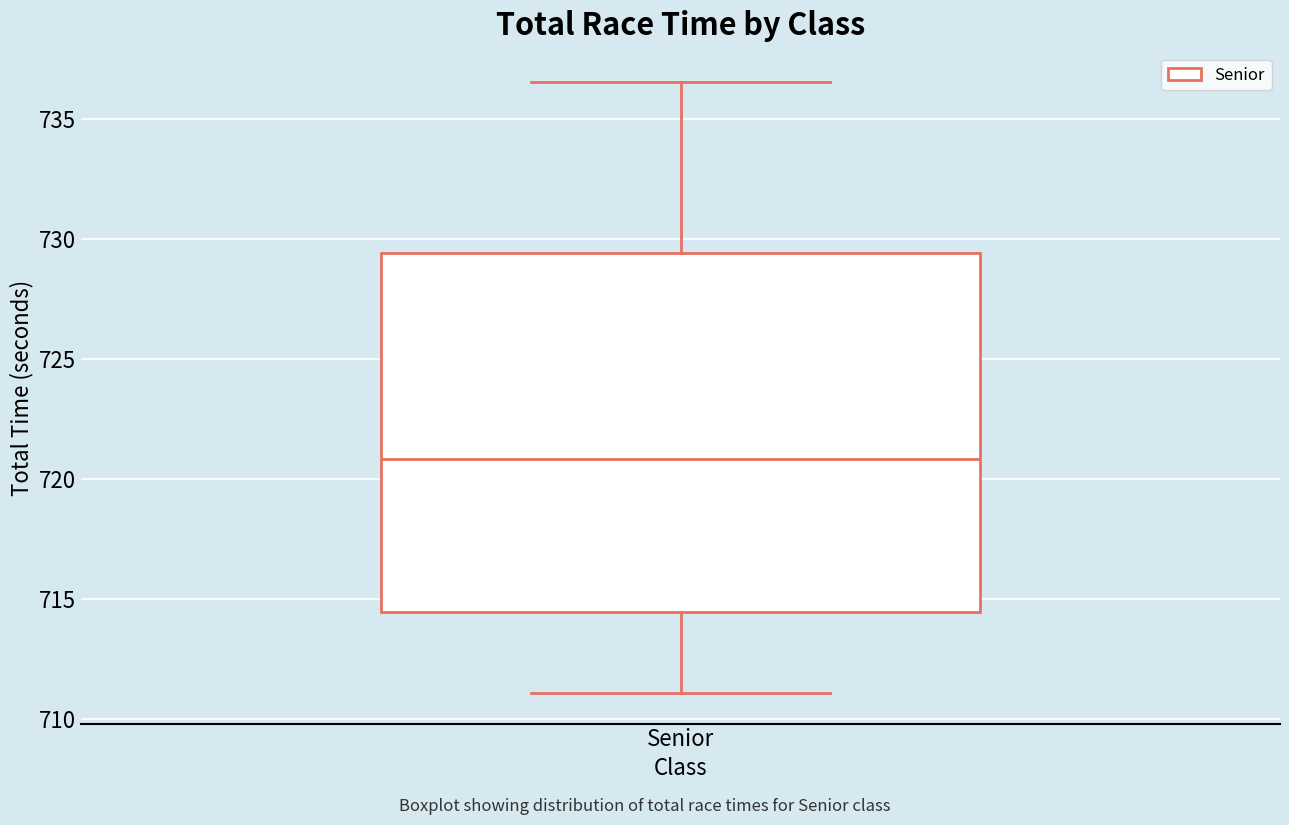

Read this box plot against the y-axis: the position of the median line, the range covered by the box, and the ends of both whiskers. The values are not printed on the chart, so give them approximately, as read against the axis.

median 721.0, box 714.5 to 729.5, whiskers 711.0 to 736.5